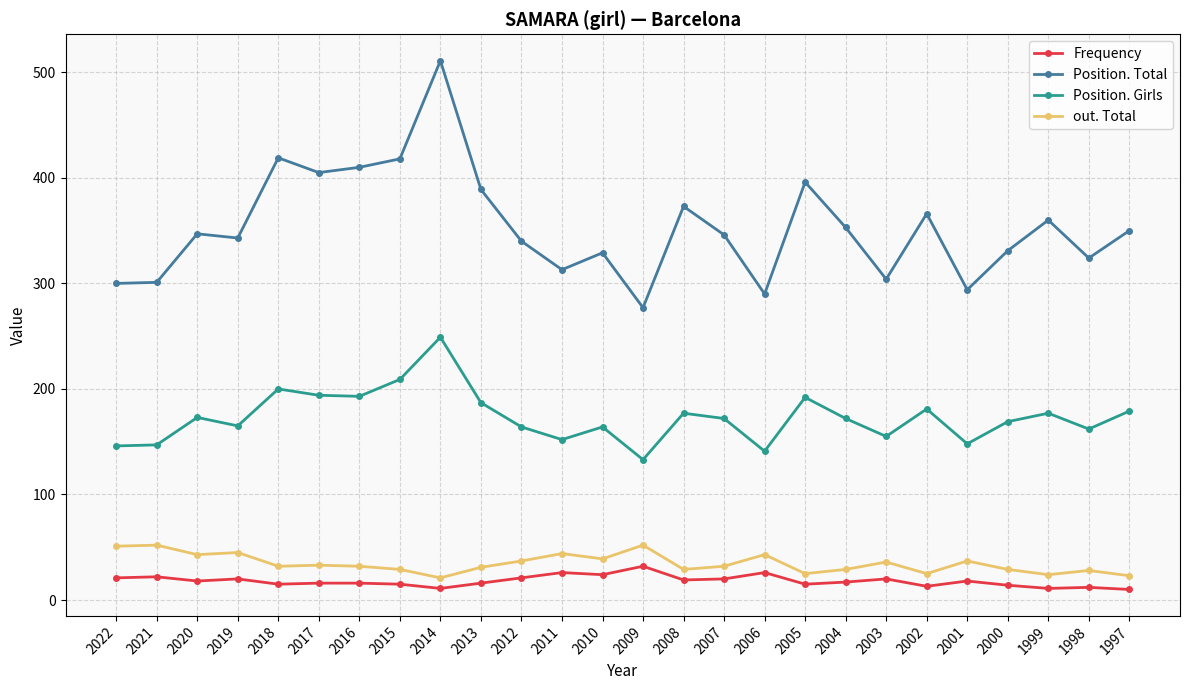

Which series has the largest total across all categories?

Position. Total